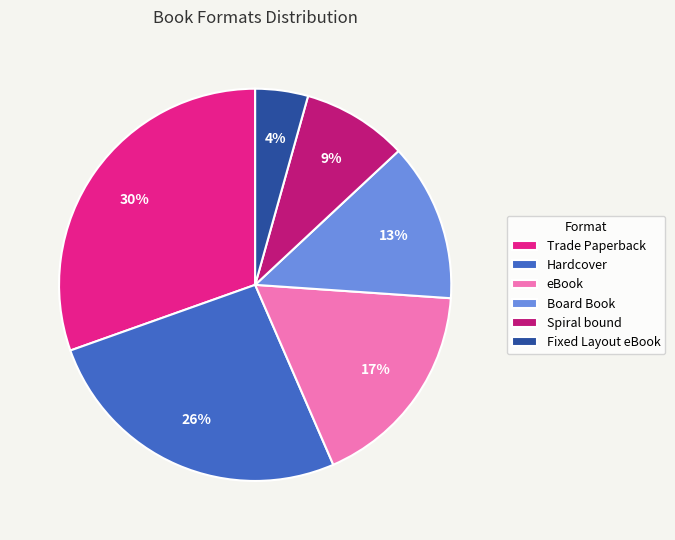

Does eBook account for over 50% of the chart?

No